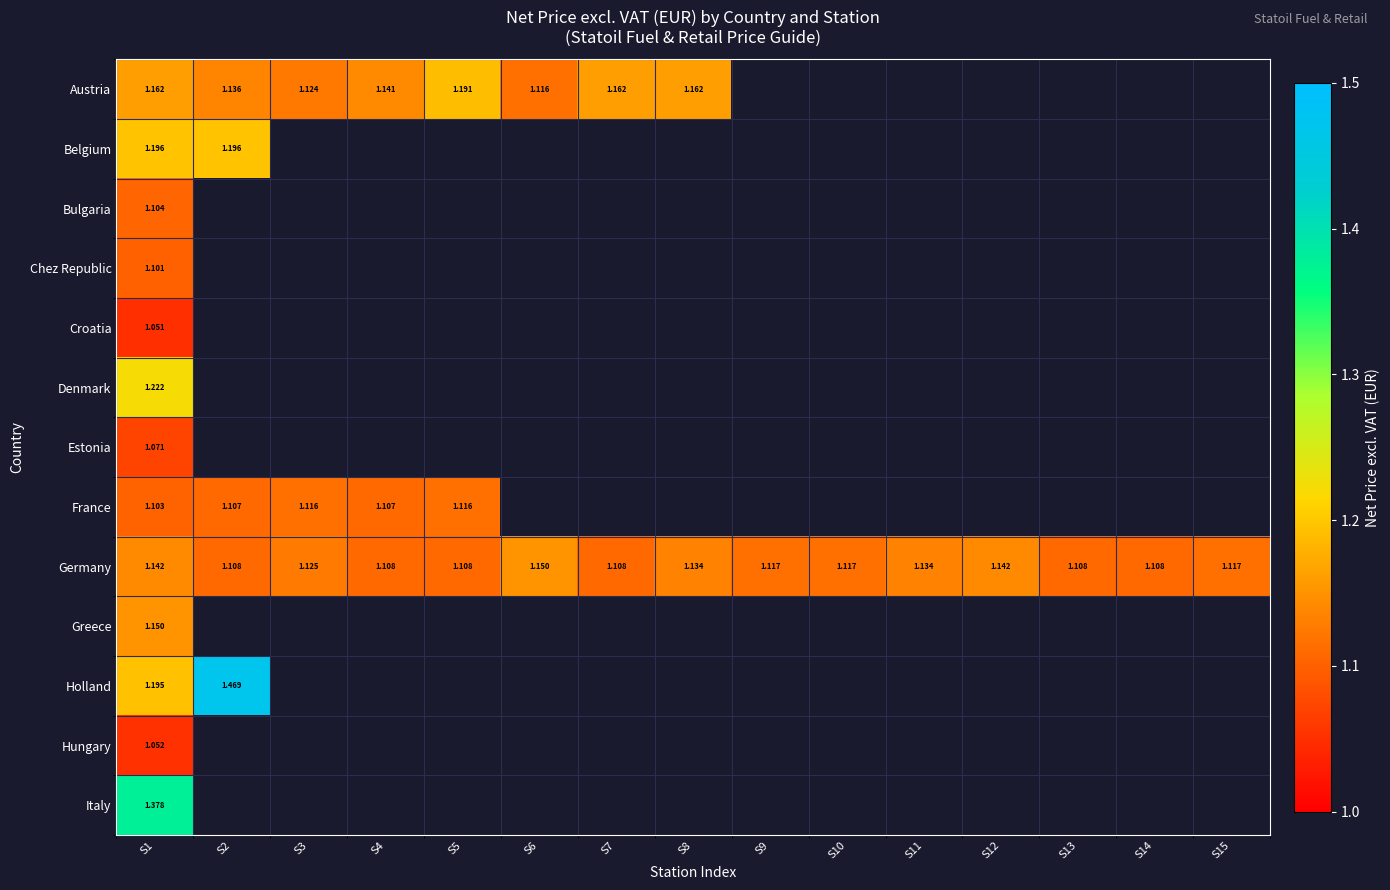

Which series has the largest total across all categories?

Germany